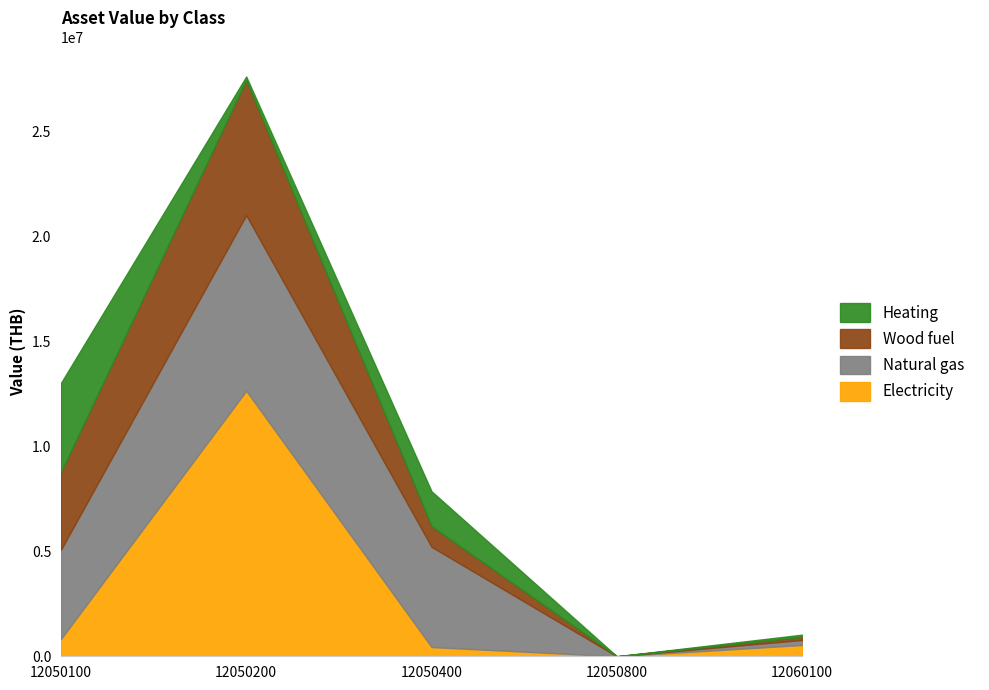

List the series in order of their peak value, lowest first.

Heating, Wood fuel, Natural gas, Electricity